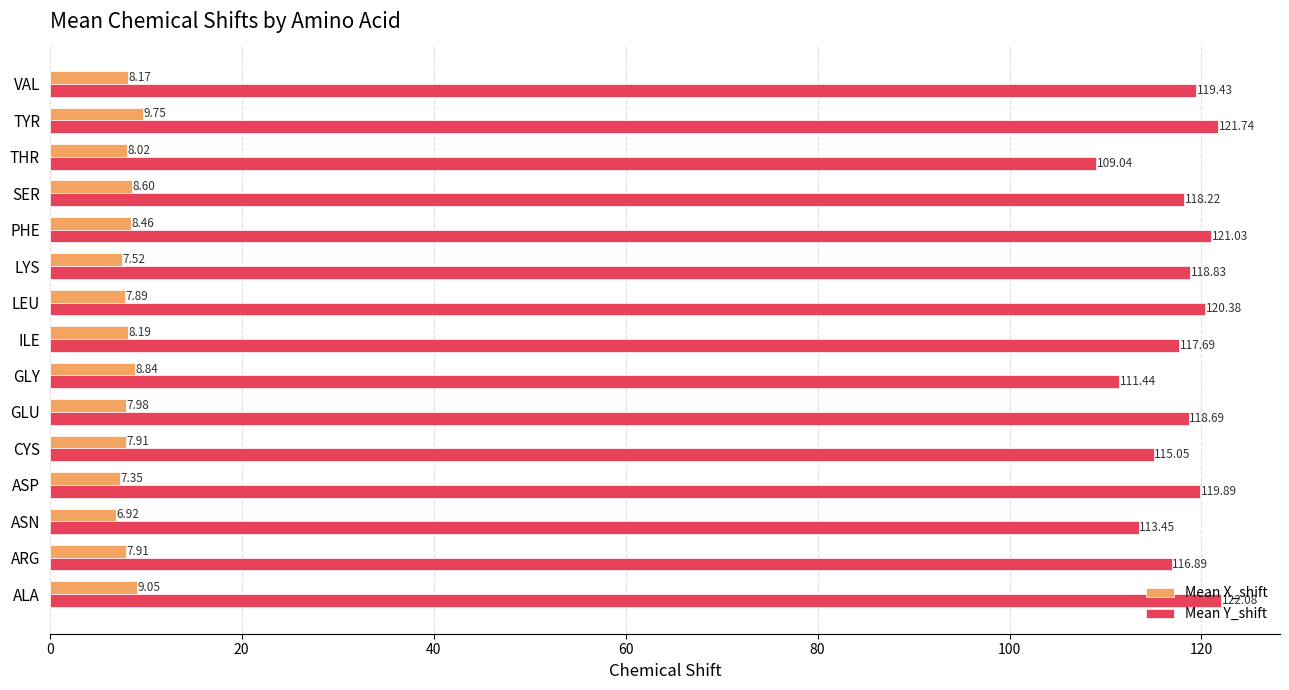

What are all the series names shown in the legend?

Mean X_shift, Mean Y_shift